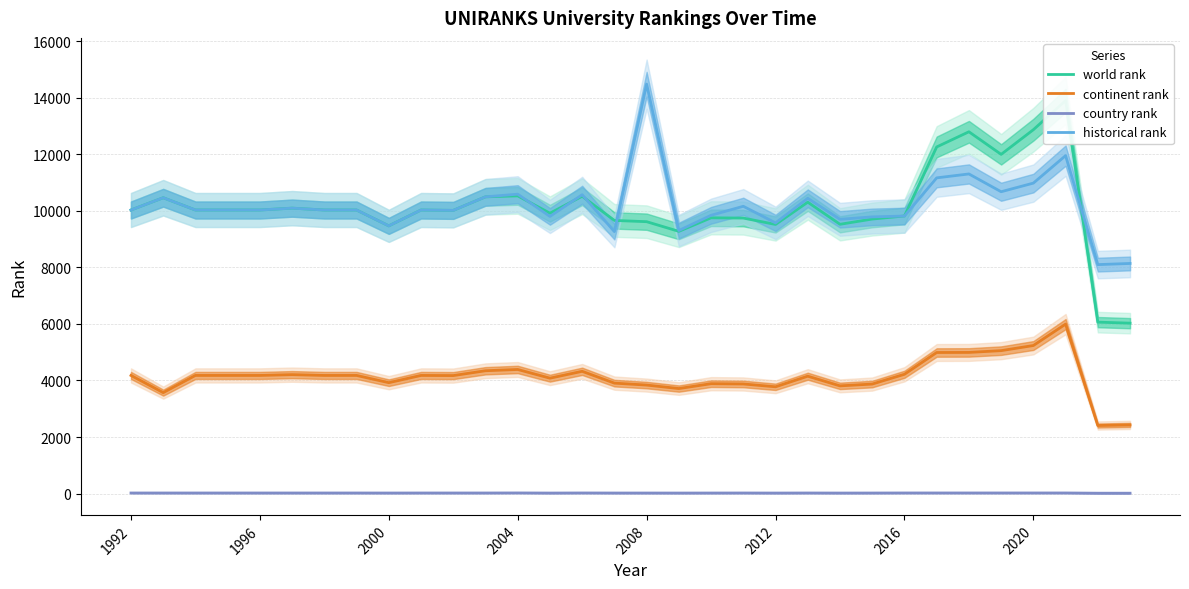

How many lines are shown in the chart?

4